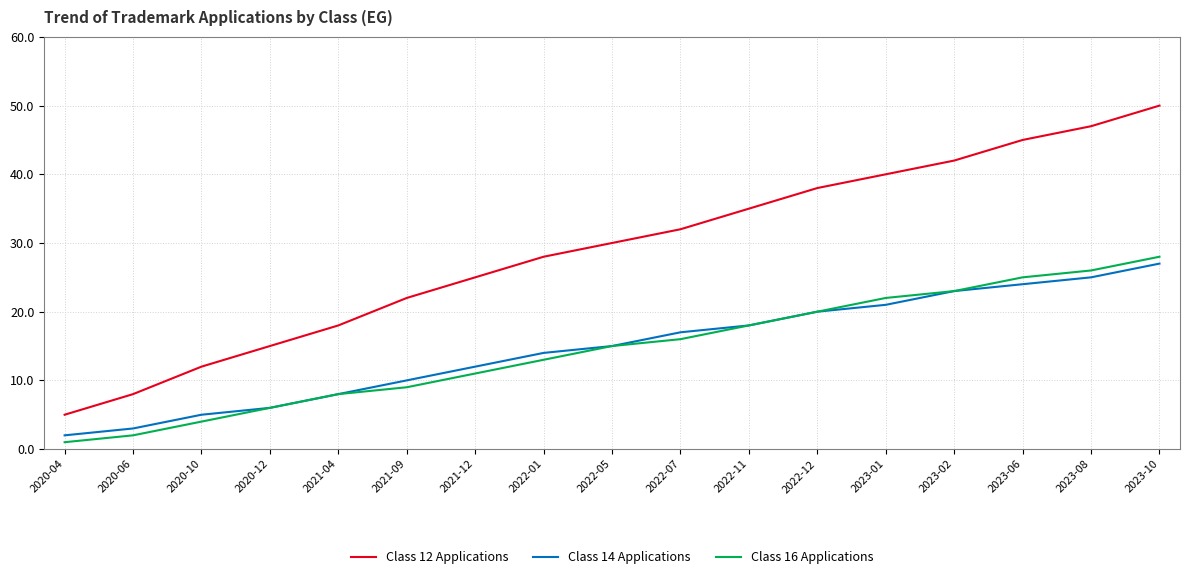

What position from the right is 2023-02?

4